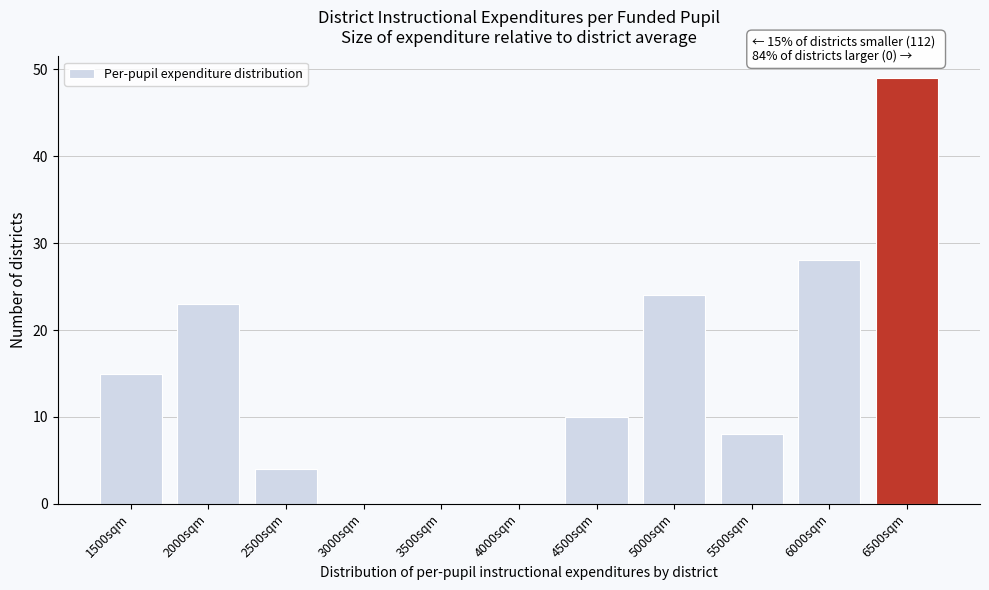

Reading right to left, extract all data points from this chart.

6500sqm=49	6000sqm=28	5500sqm=8	5000sqm=24	4500sqm=10	4000sqm=0	3500sqm=0	3000sqm=0	2500sqm=4	2000sqm=23	1500sqm=15